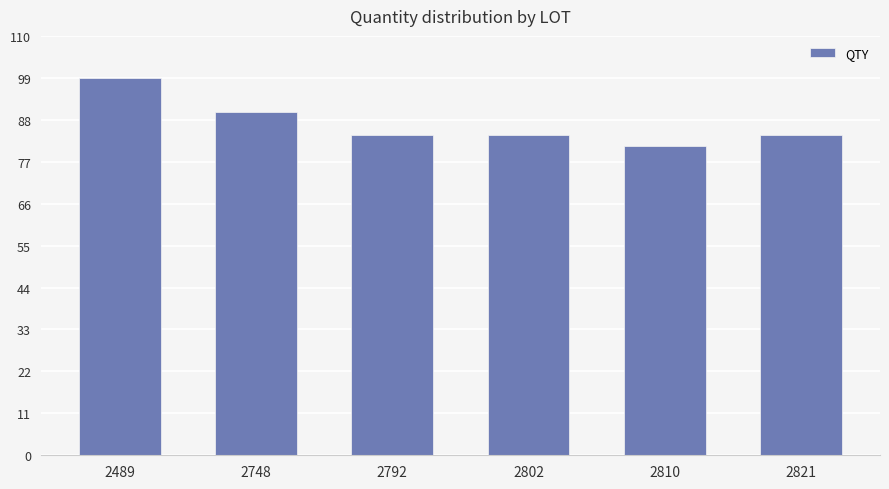

Which label corresponds to the smallest value in the chart?

2810